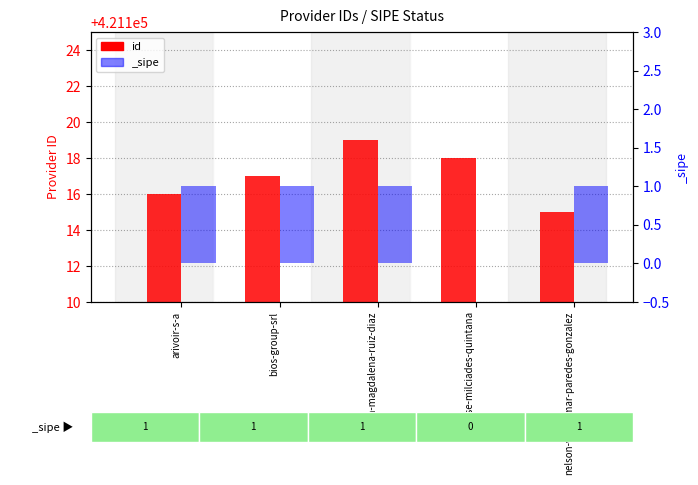

Which label corresponds to the smallest value in the chart?

nelson-waldemar-paredes-gonzalez